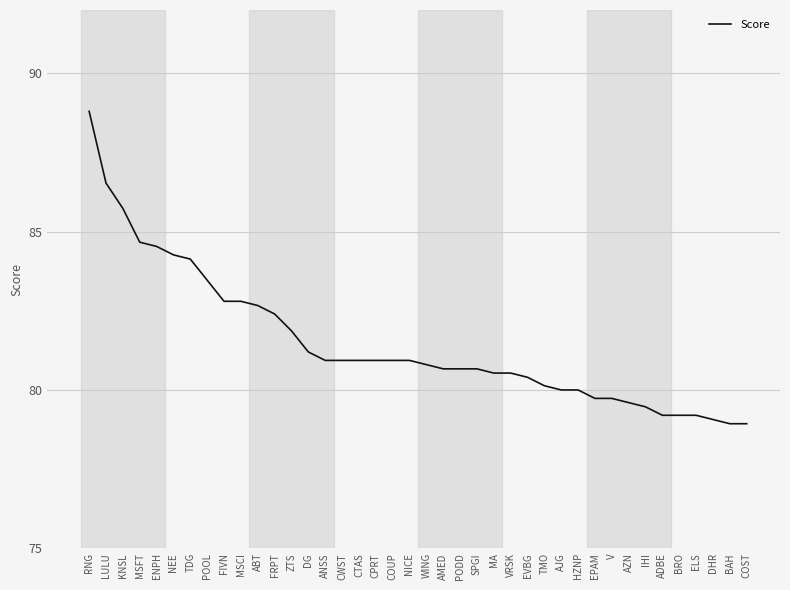

How many lines are shown in the chart?

1